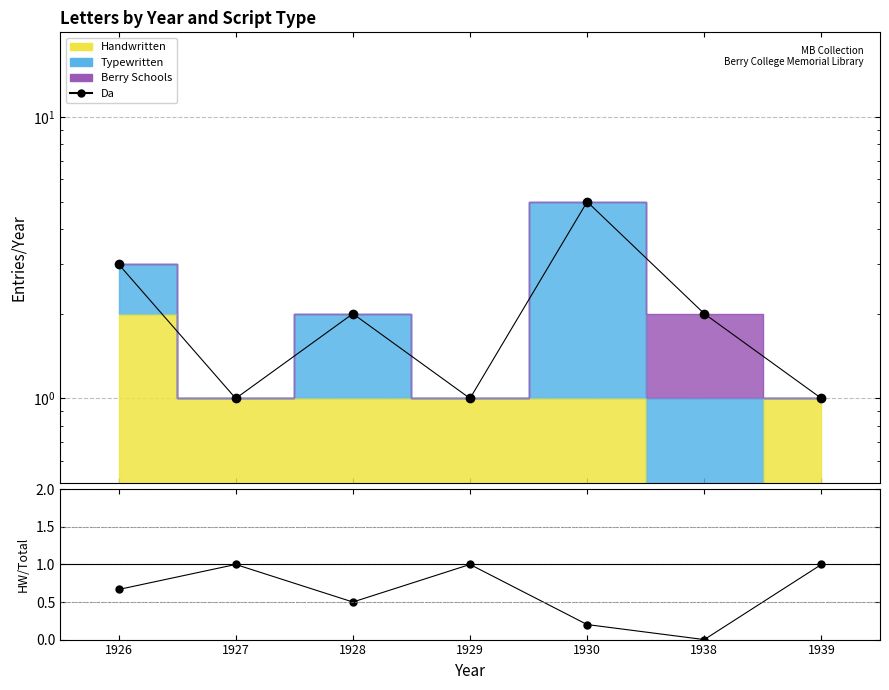

Where is the first local maximum for Handwritten/Total?

1927